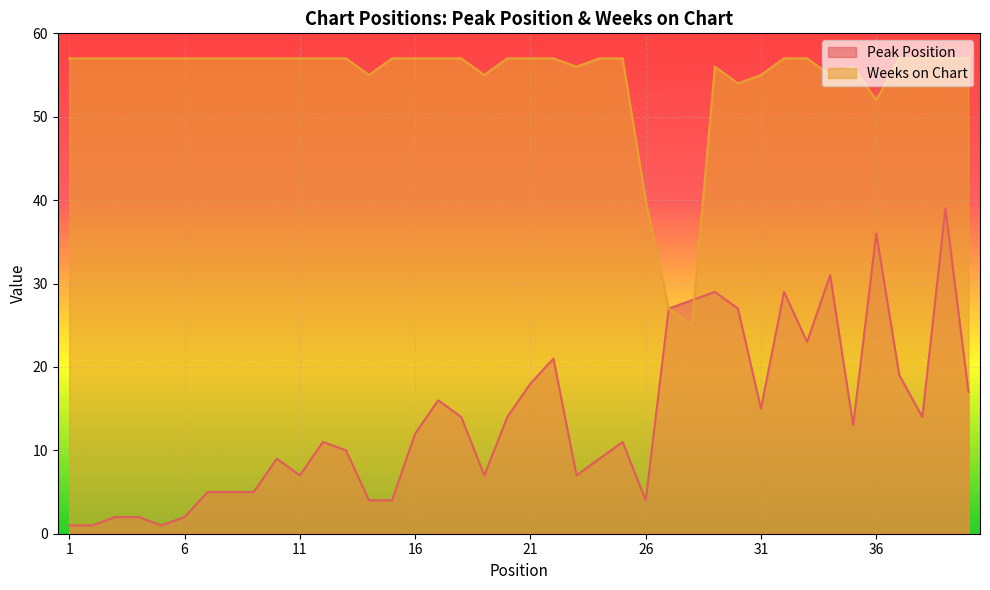

Reading left to right, list all the values displayed in this chart.

Peak Position: 1=1	2=1	3=2	4=2	5=1	6=2	7=5	8=5	9=5	10=9	11=7	12=11	13=10	14=4	15=4	16=12	17=16	18=14	19=7	20=14	21=18	22=21	23=7	24=9	25=11	26=4	27=27	28=28	29=29	30=27	31=15	32=29	33=23	34=31	35=13	36=36	37=19	38=14	39=39	40=17
Weeks on Chart: 1=57	2=57	3=57	4=57	5=57	6=57	7=57	8=57	9=57	10=57	11=57	12=57	13=57	14=55	15=57	16=57	17=57	18=57	19=55	20=57	21=57	22=57	23=56	24=57	25=57	26=40	27=27	28=25	29=56	30=54	31=55	32=57	33=57	34=55	35=56	36=52	37=57	38=57	39=57	40=57